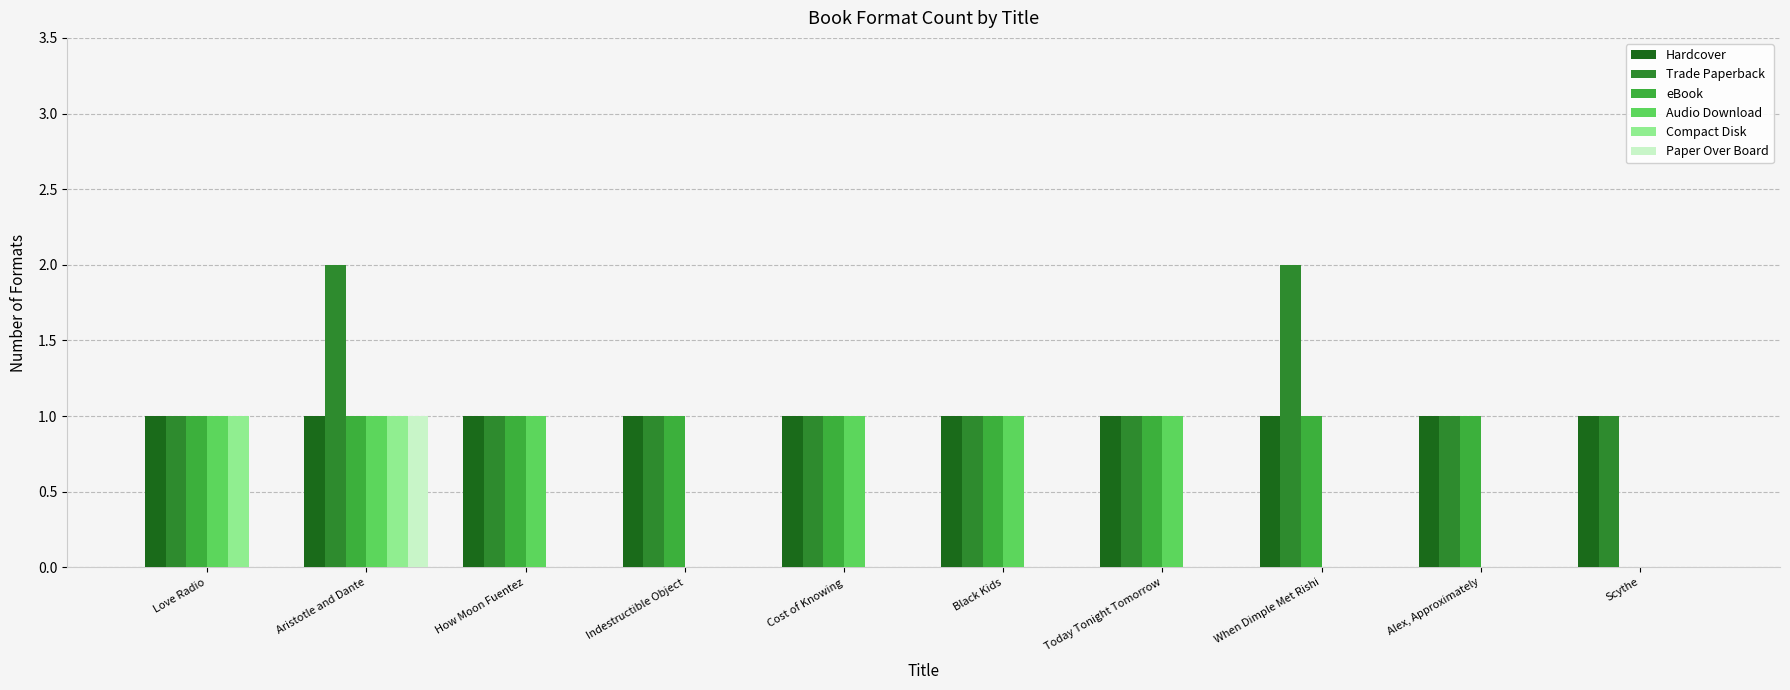

The Compact Disk series shows 0 at Scythe. True or false?

True